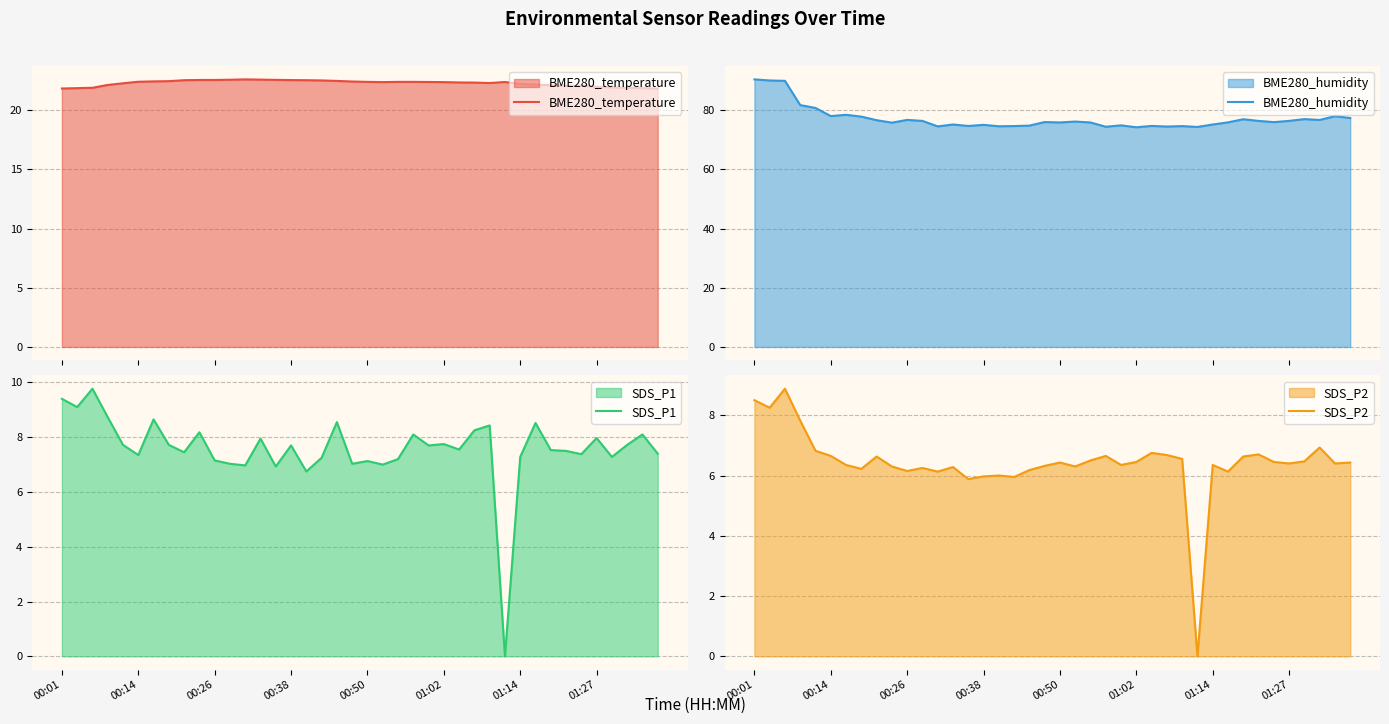

Which series has the largest total across all categories?

BME280_humidity